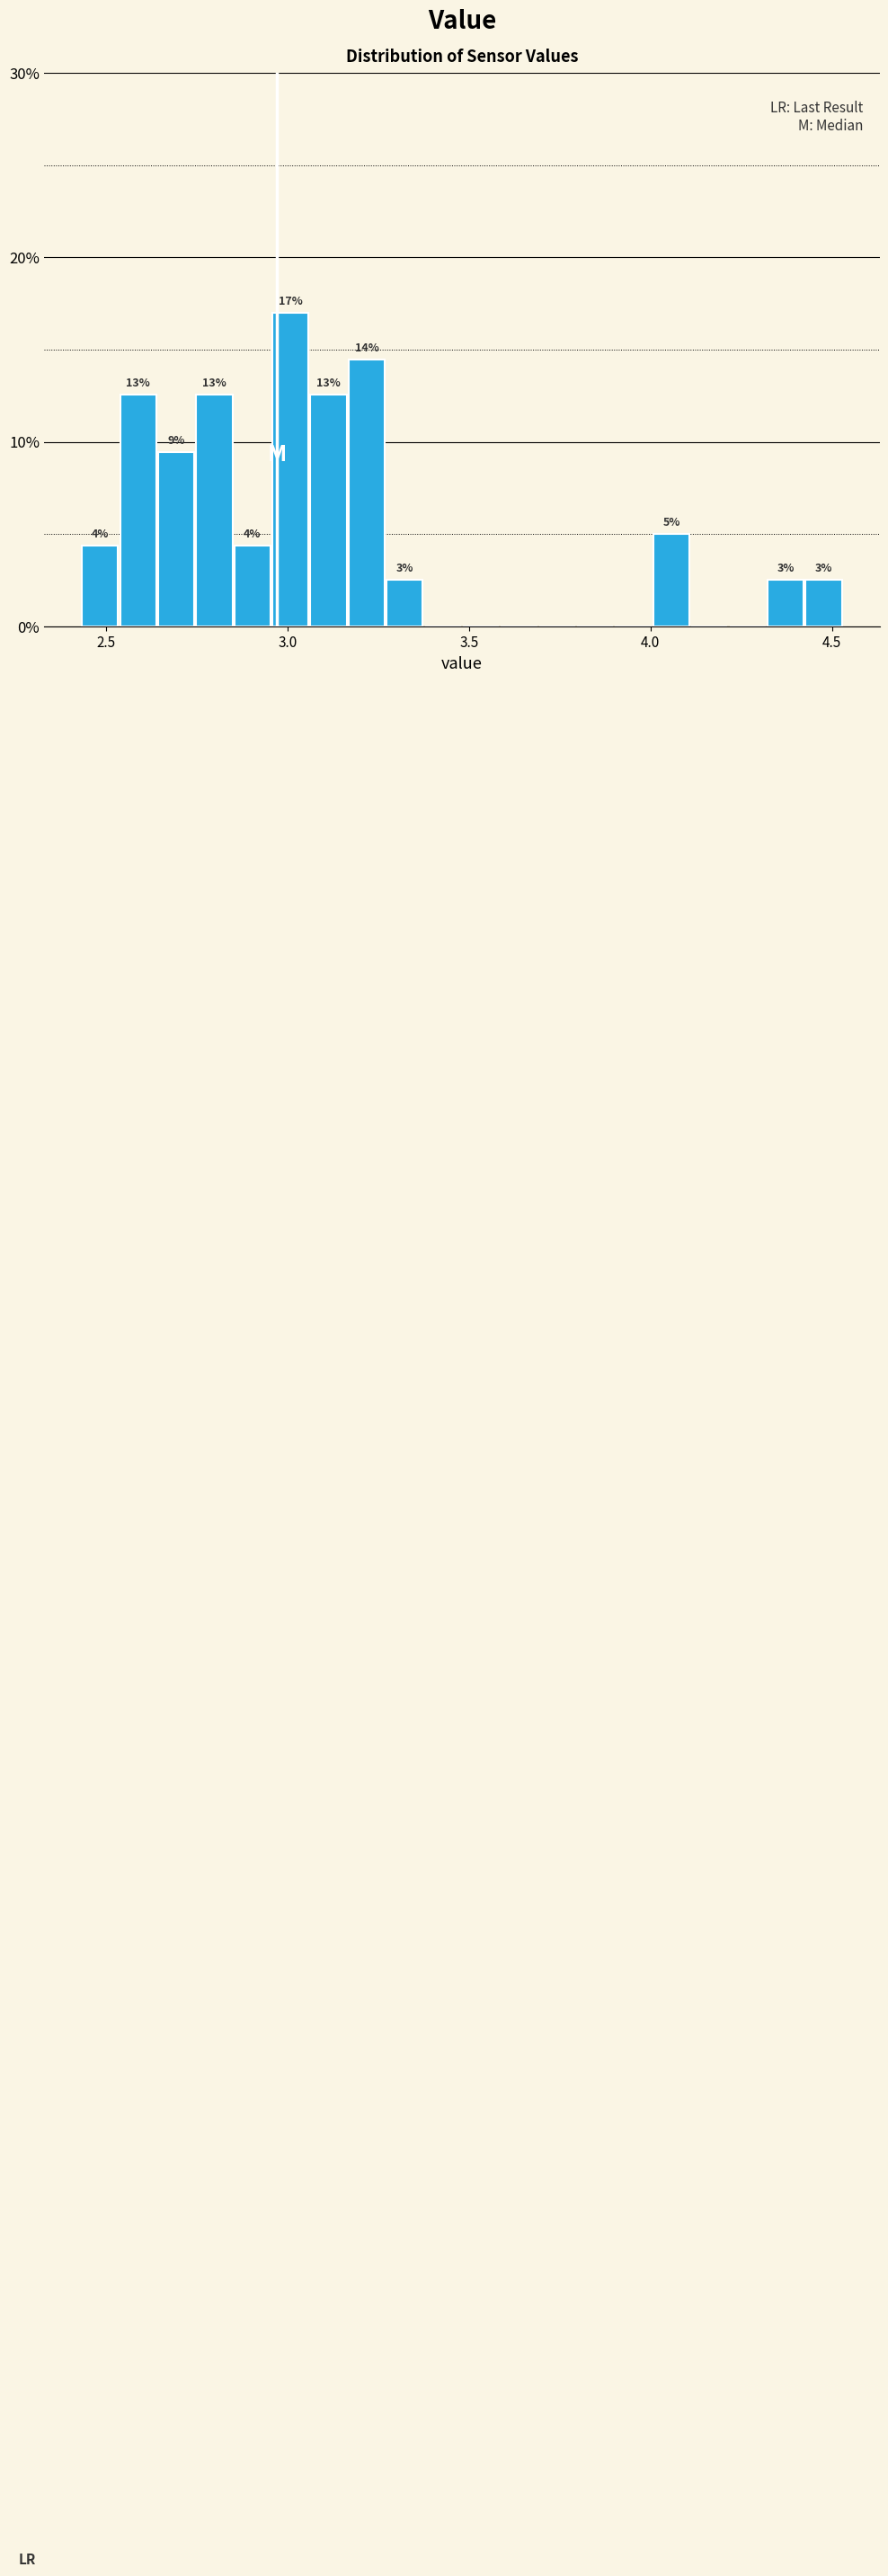

Read against the x-axis, roughly where is the centre of the tallest bar?

3.00